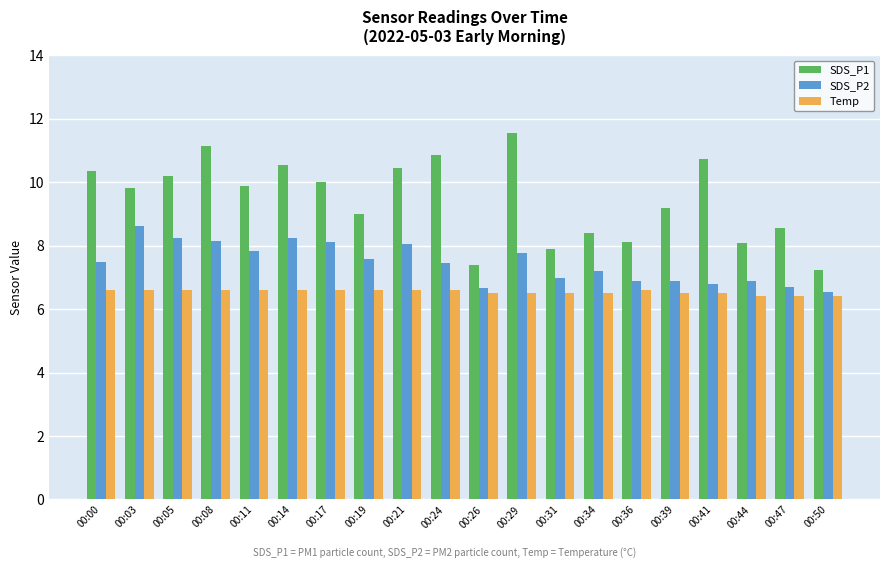

Rank the series by their maximum value, from lowest to highest.

Temp, SDS_P2, SDS_P1